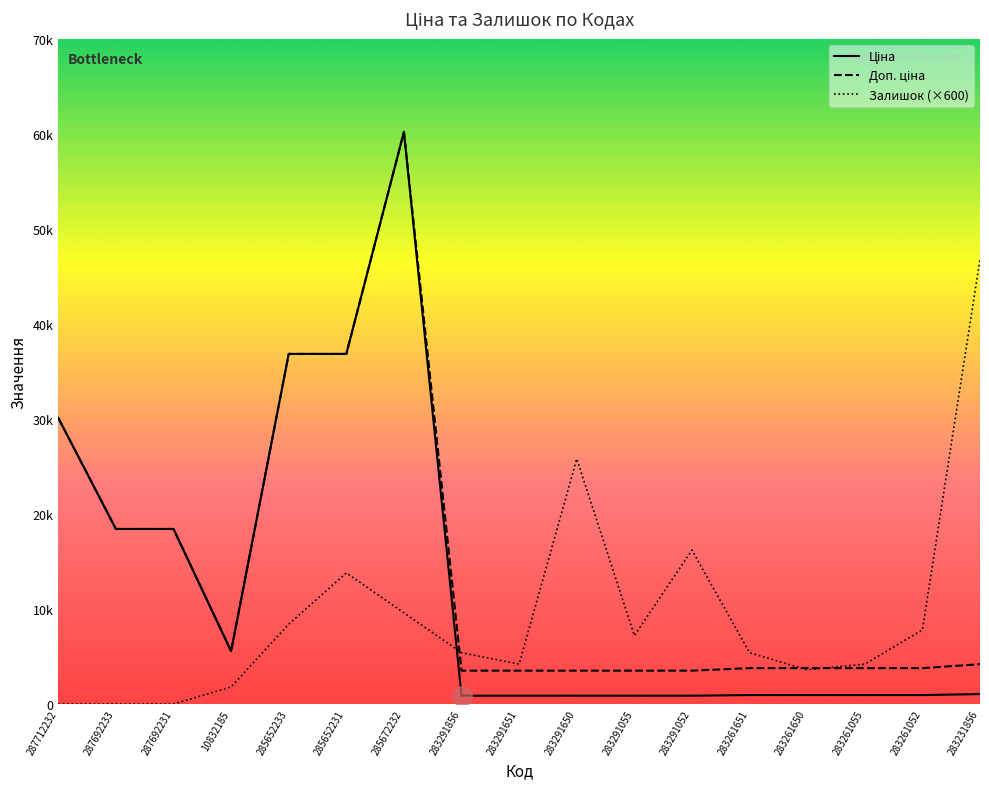

Does the chart display data point markers on the line(s)?

No